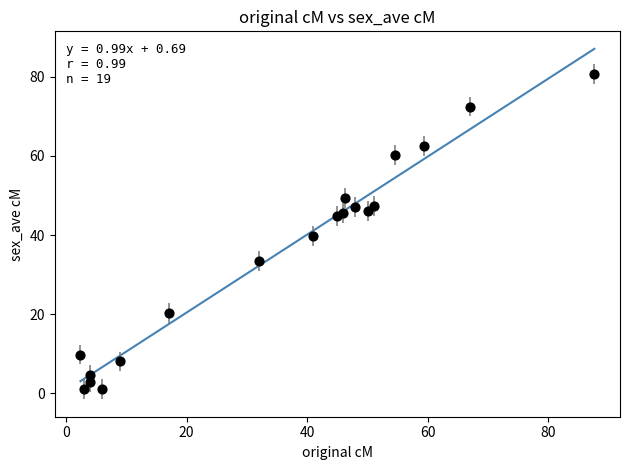

What is the range of Y values (max minus min)?

79.7